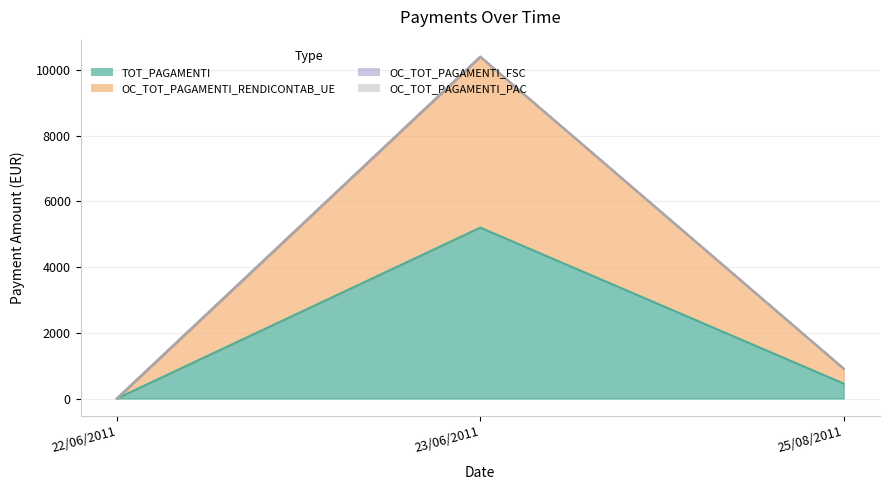

Does the chart have visible grid lines?

Yes